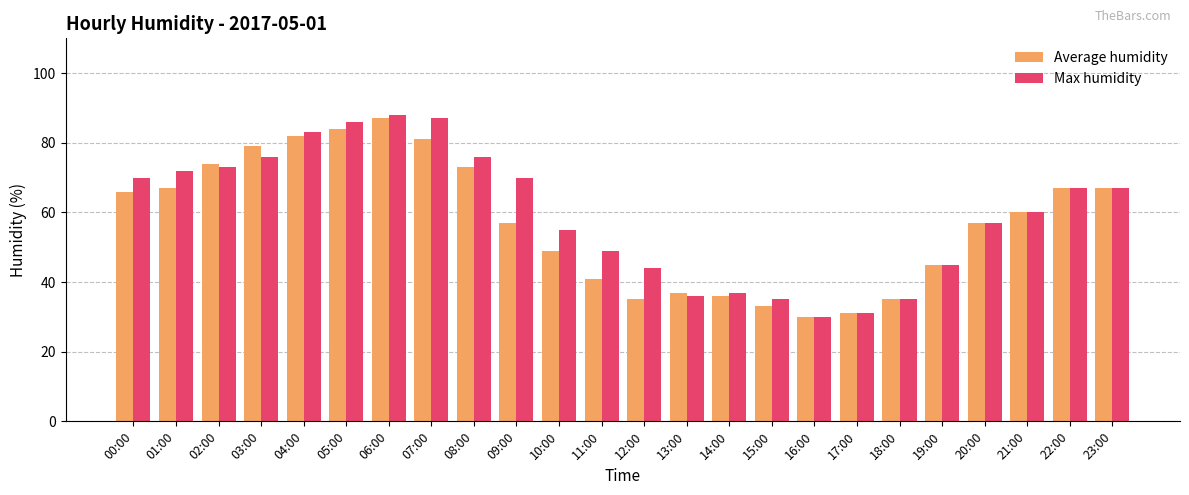

What are all the series names shown in the legend?

Average humidity, Max humidity